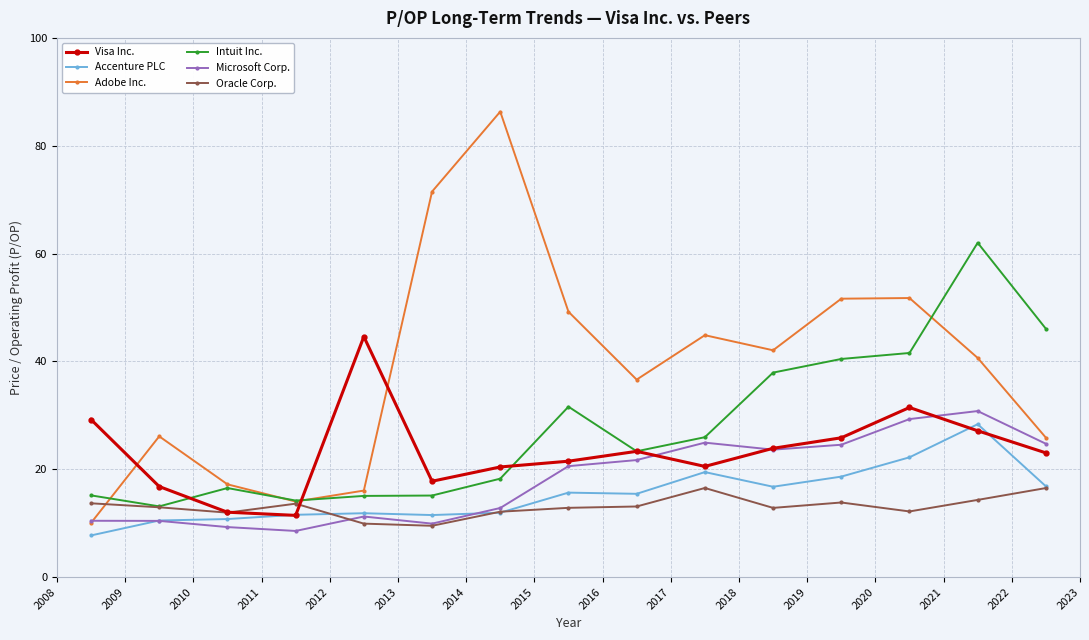

What is the value of the Accenture PLC point at the 8th from the left?

15.7